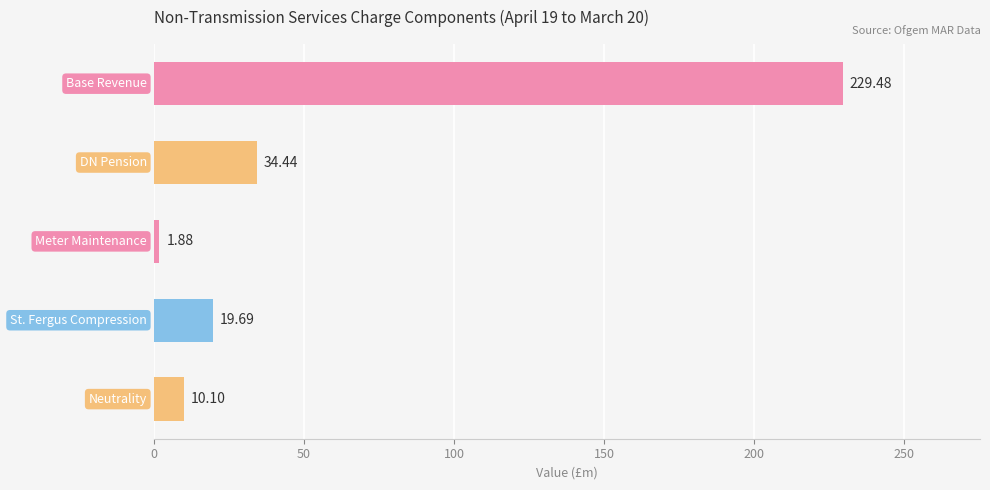

What is the average value?

59.1